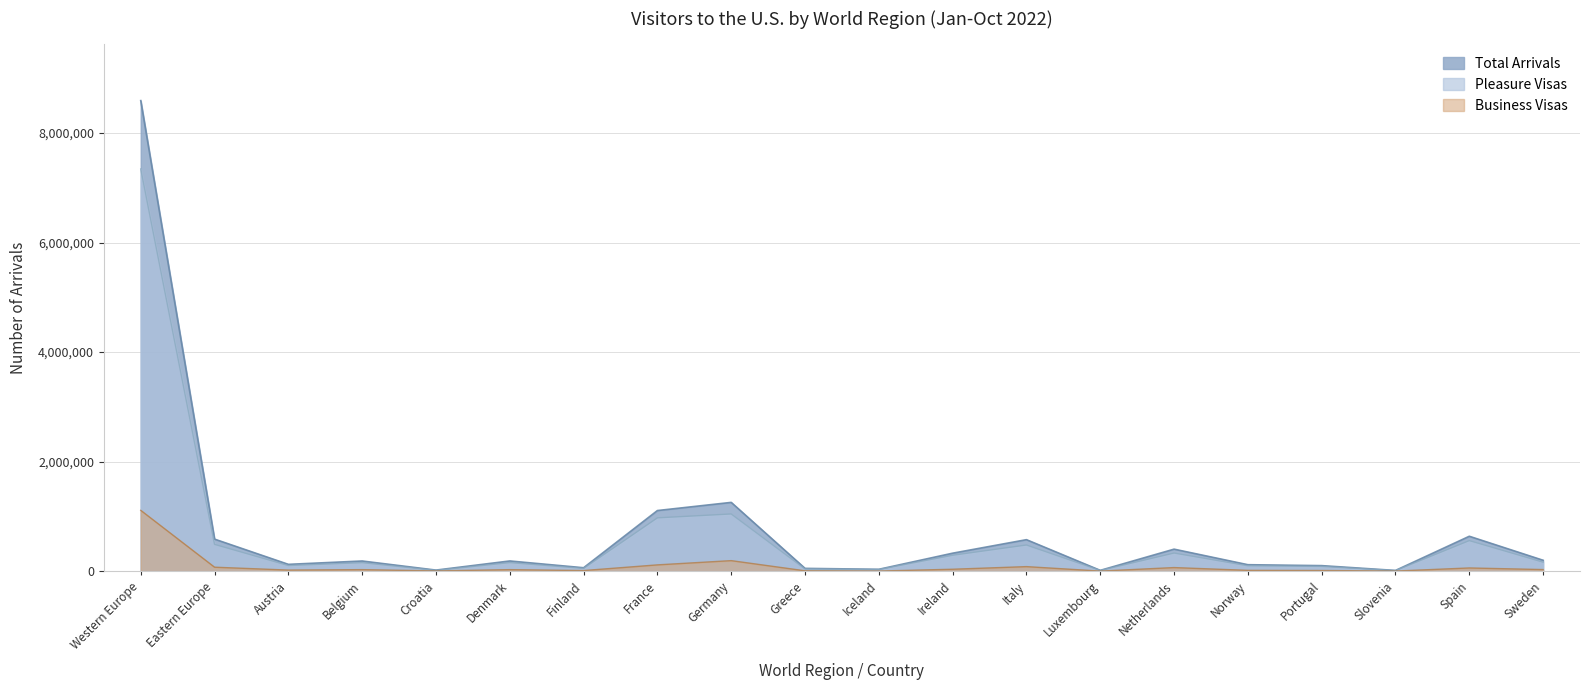

What is the difference between the highest and lowest values at Spain?

578635